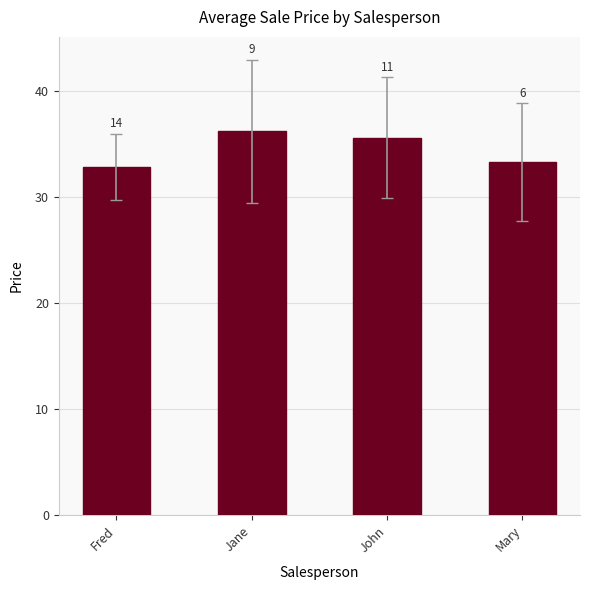

Which category has the highest value across all series?

Jane